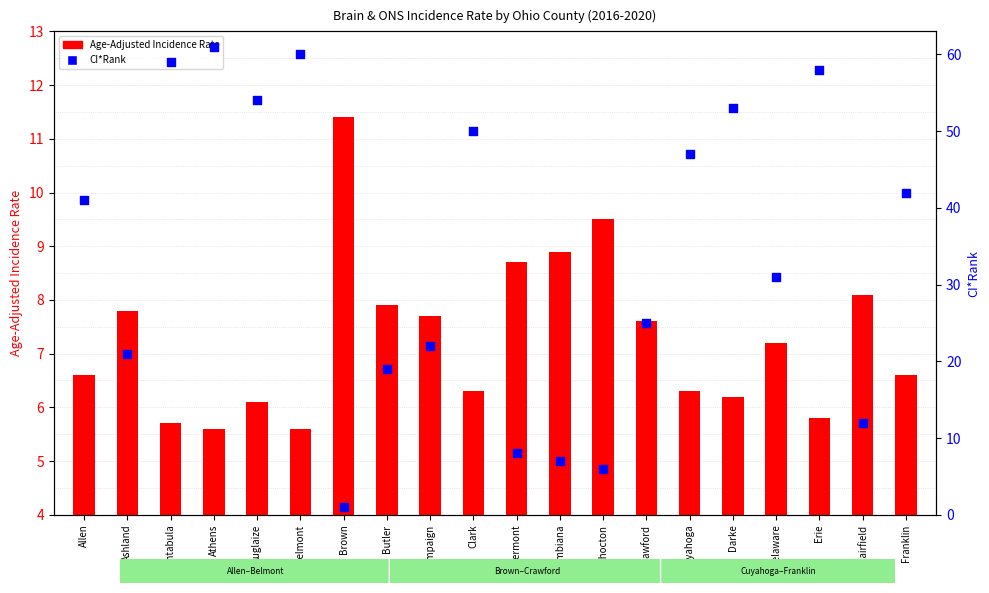

Which series reaches the maximum Y coordinate?

CI*Rank